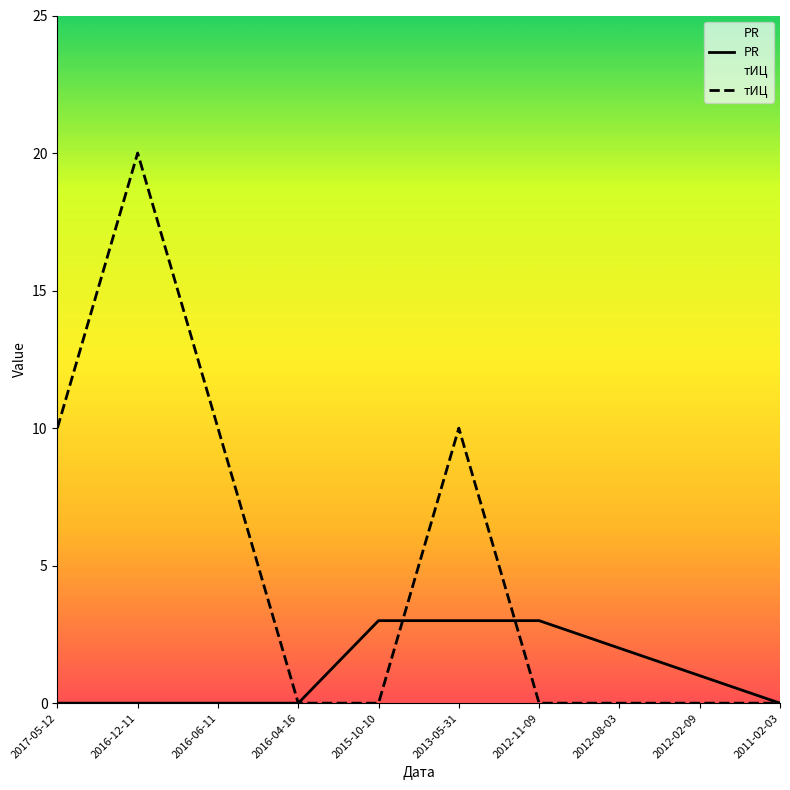

How many lines are shown in the chart?

2